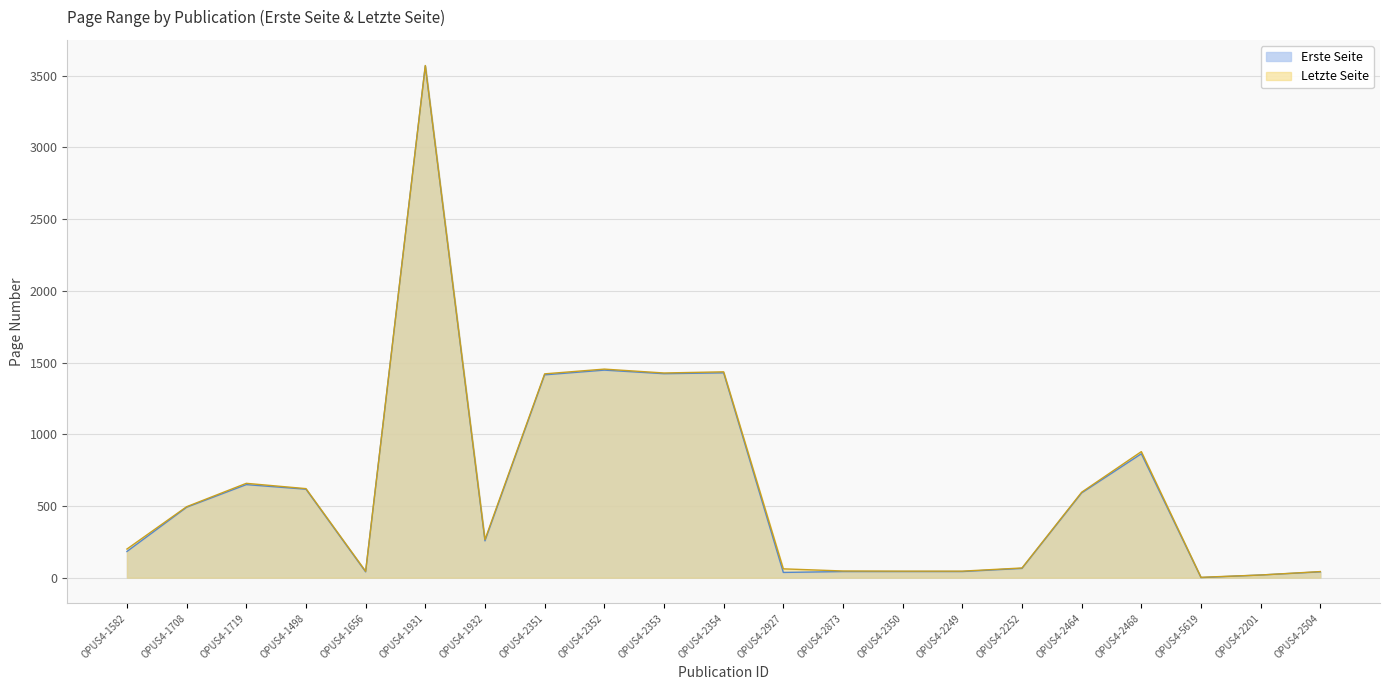

What is the spread (max minus min) of values at OPUS4-2249?

3